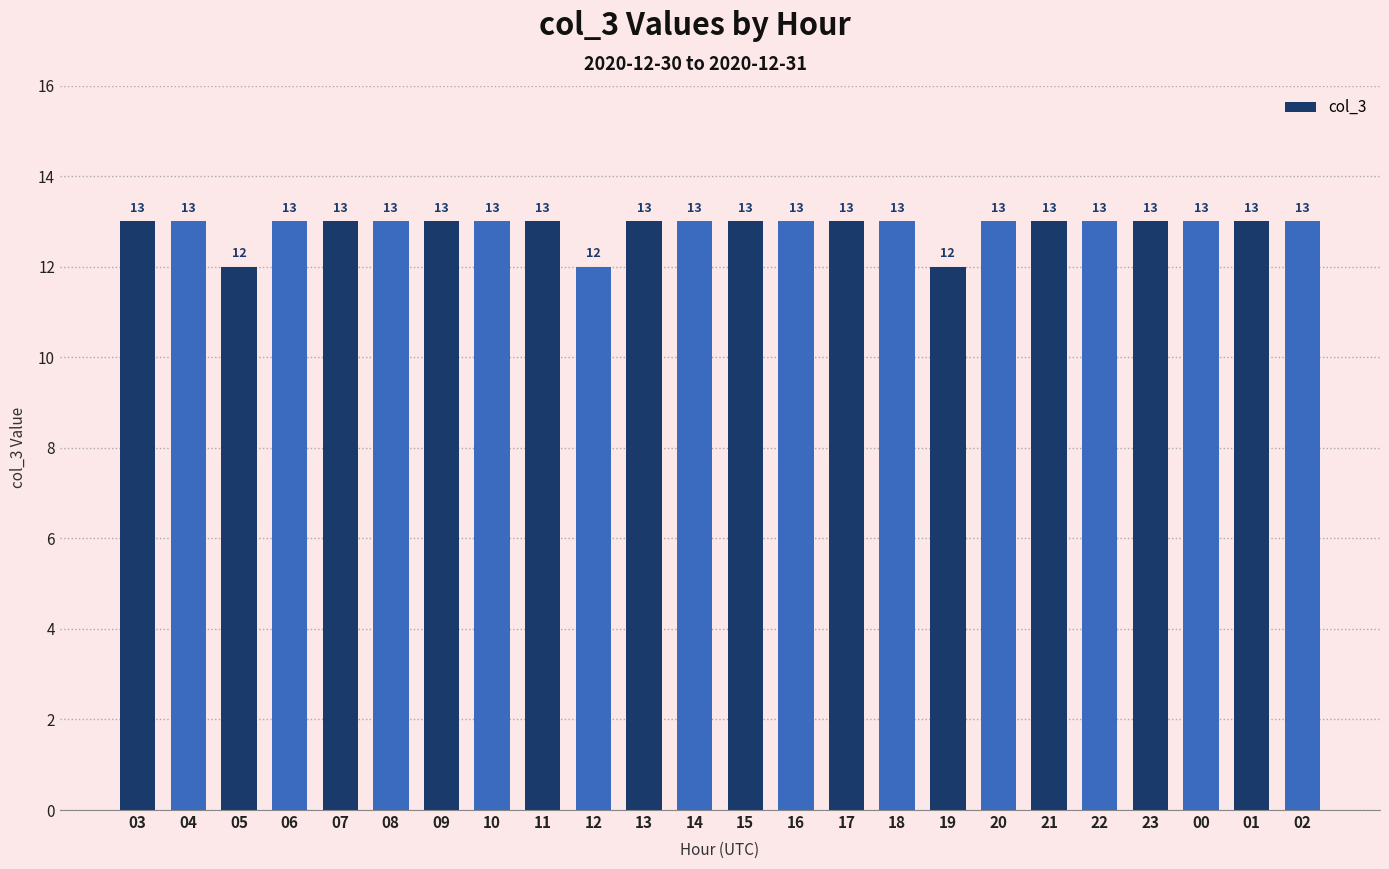

Reading left to right, list all the values displayed in this chart.

03=13	04=13	05=12	06=13	07=13	08=13	09=13	10=13	11=13	12=12	13=13	14=13	15=13	16=13	17=13	18=13	19=12	20=13	21=13	22=13	23=13	00=13	01=13	02=13